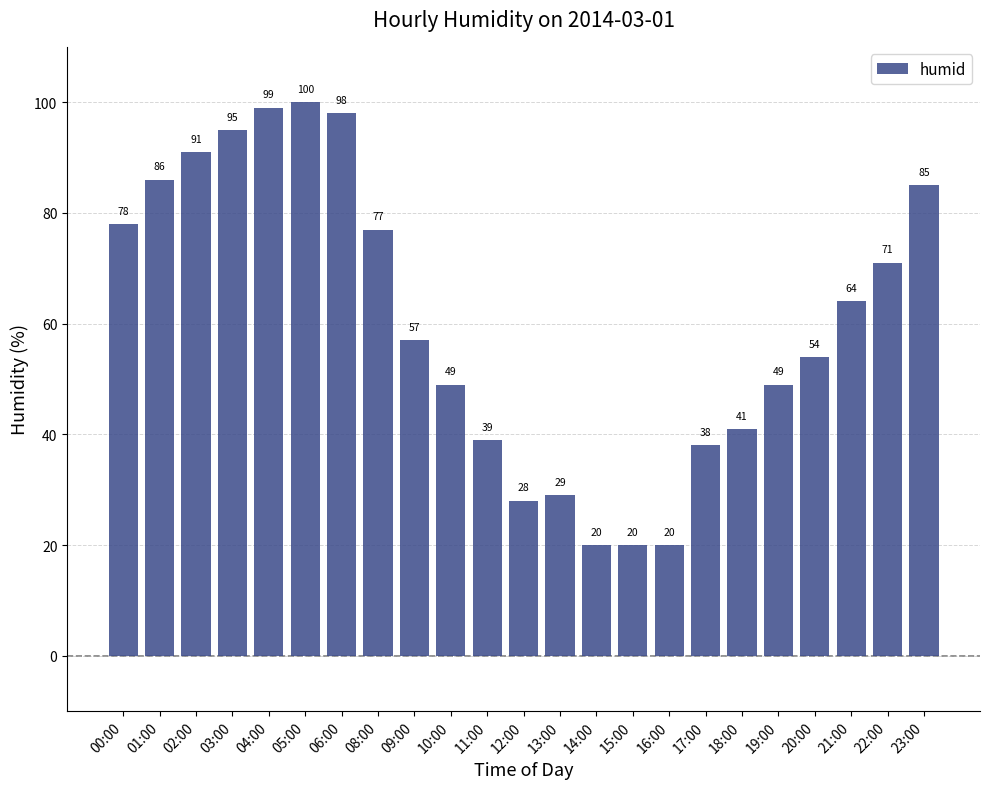

The chart shows a value of 91 at 20:00. True or false?

False